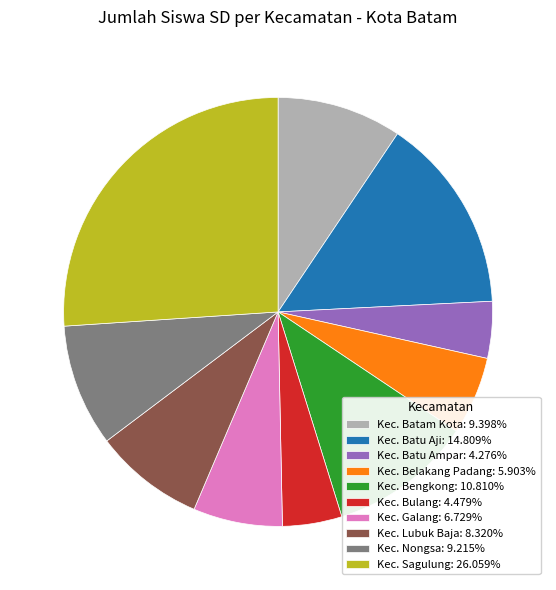

How many segments does this pie chart have?

10